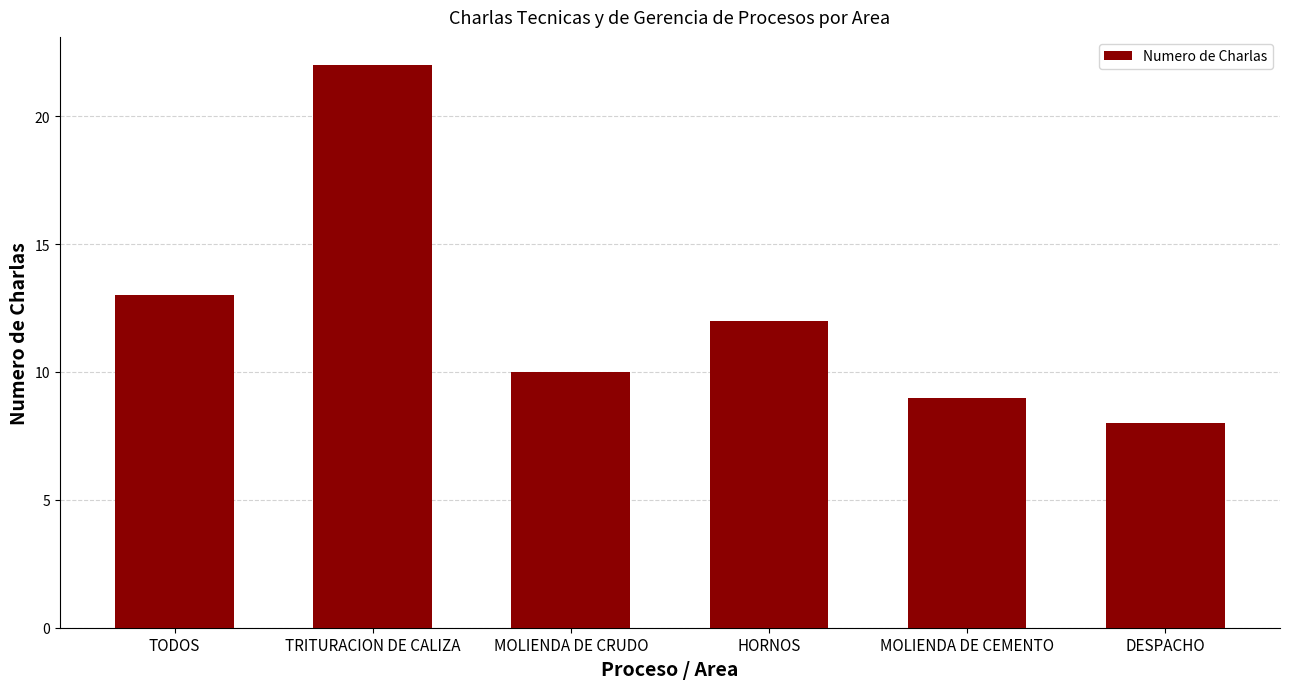

What is the sum of all values?

74